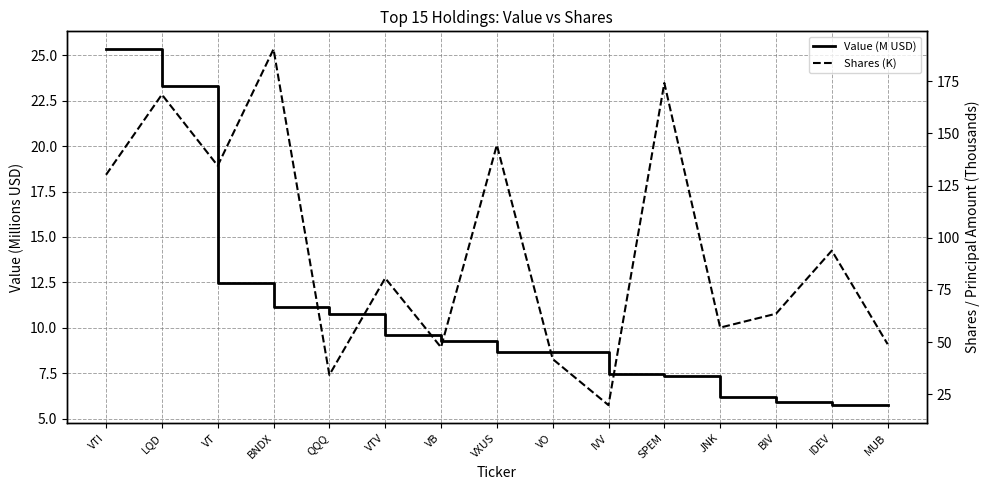

Reading right to left, extract all data points from this chart.

Value (M USD): 5.7	5.8	5.9	6.2	7.3	7.4	8.7	8.7	9.3	9.6	10.8	11.1	12.5	23.3	25.3
Shares (K): 49.0	93.8	63.6	57.0	174.1	19.8	41.9	144.4	47.5	80.7	34.3	190.3	134.5	168.6	130.1